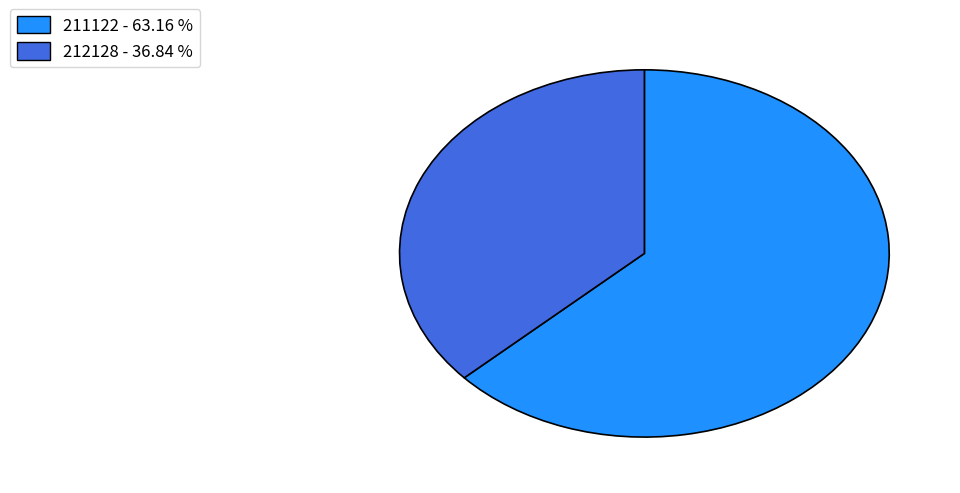

Is the sum of 212128 and 211122 greater than half?

Yes